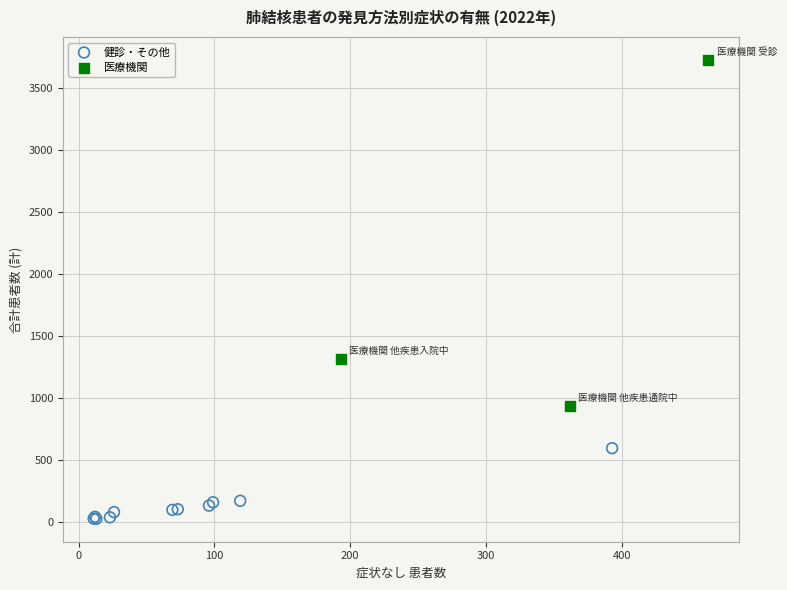

Which series has the widest spread of Y values?

医療機関